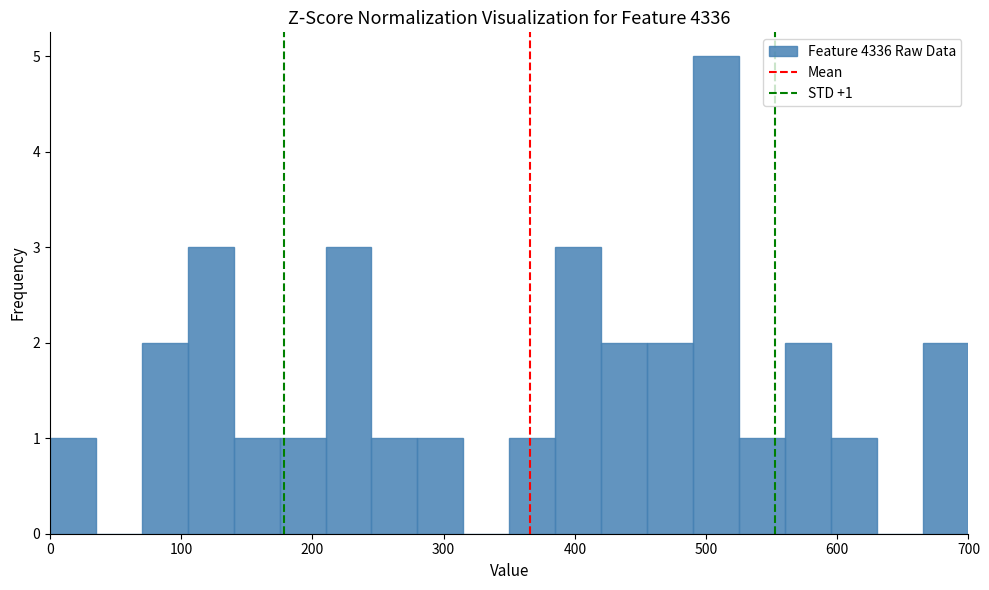

Around what value on the x-axis is the tallest bar? Give the approximate position of its centre, as read against the axis.

510